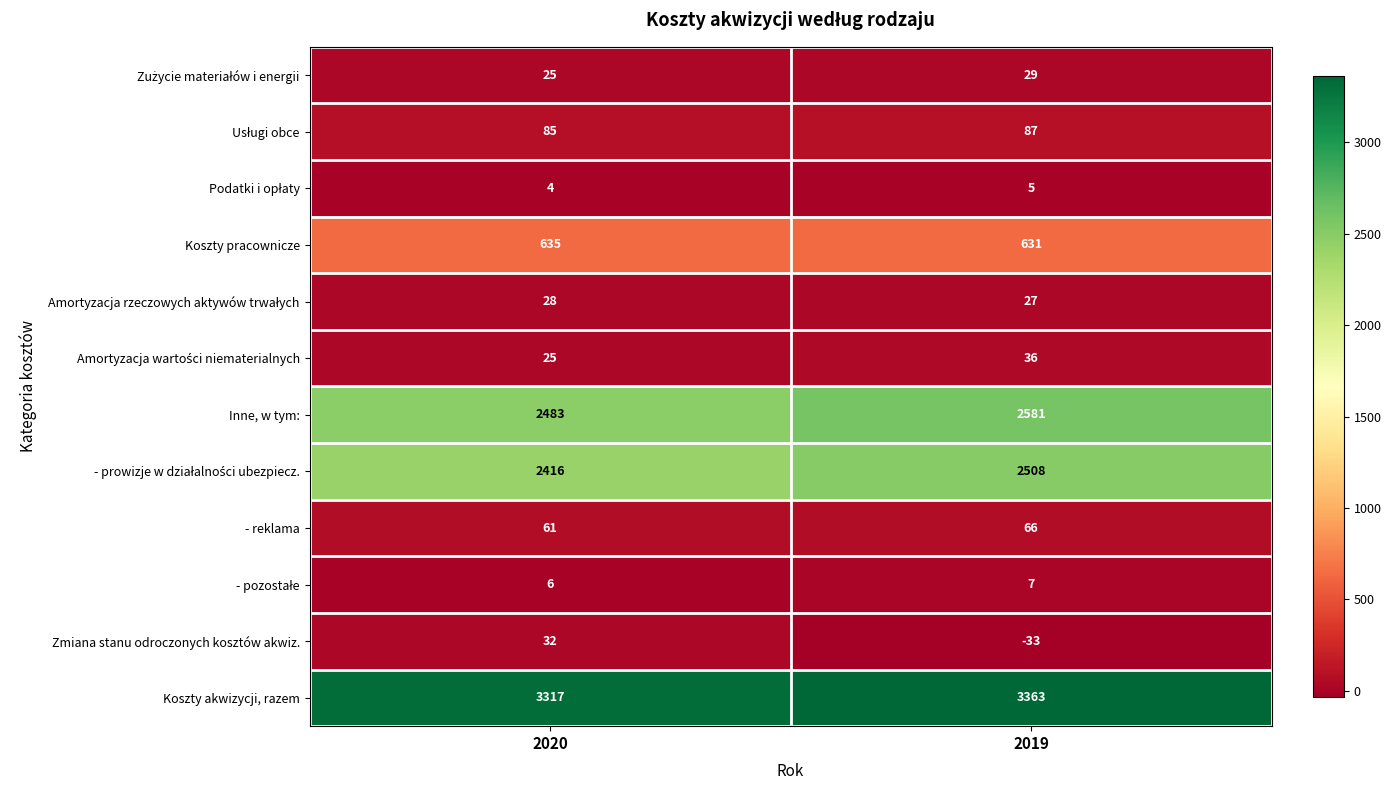

Which series has the widest spread of values?

Inne, w tym: